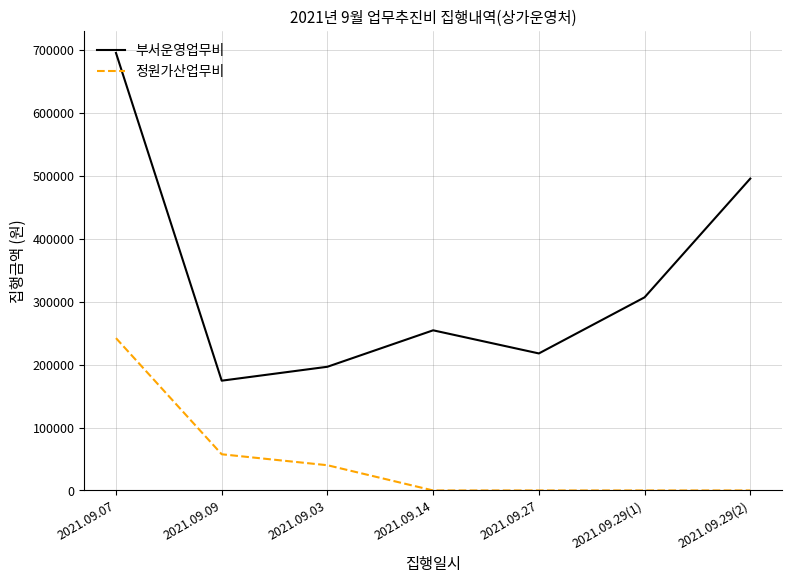

Does the chart display data point markers on the line(s)?

No